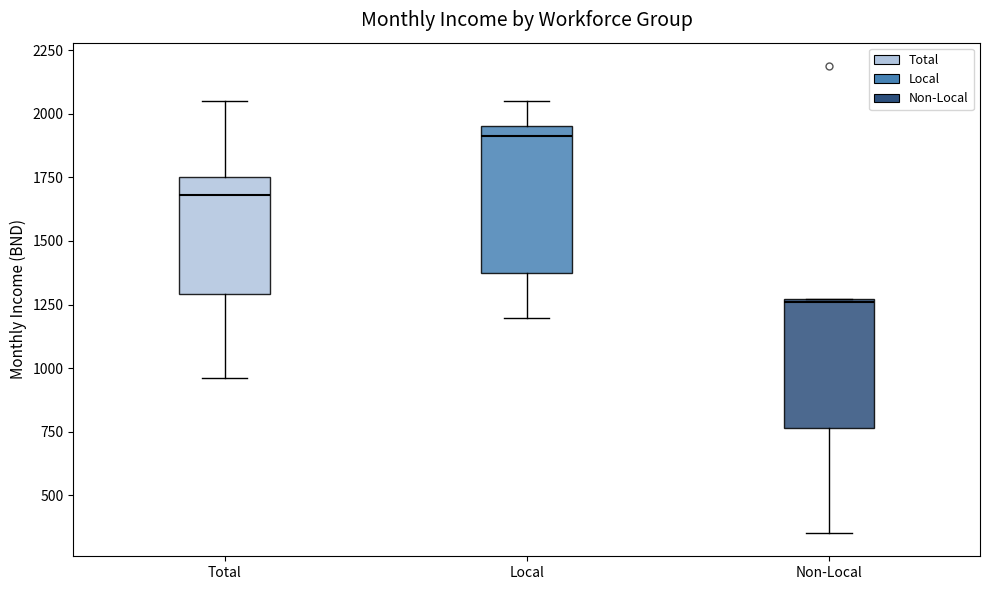

Where is the lower edge of the box for Non-Local on the y-axis? The values are not printed on the chart, so give them approximately, as read against the axis.

750